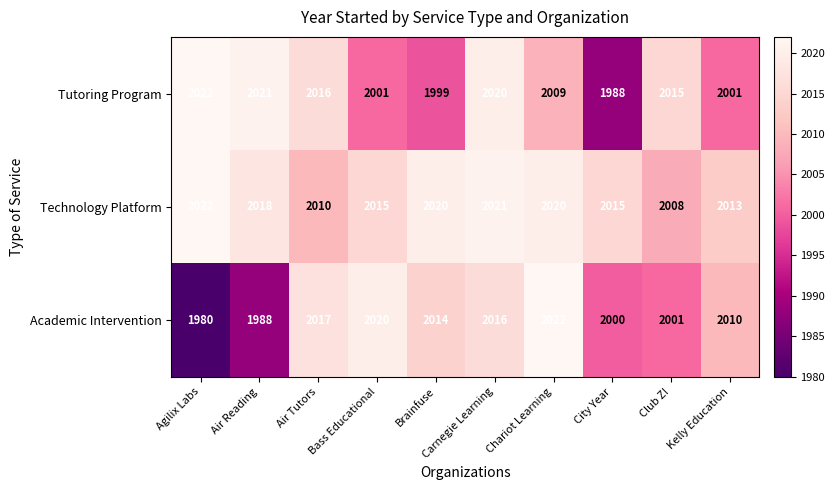

What is the spread (max minus min) of values at Carnegie Learning?

5